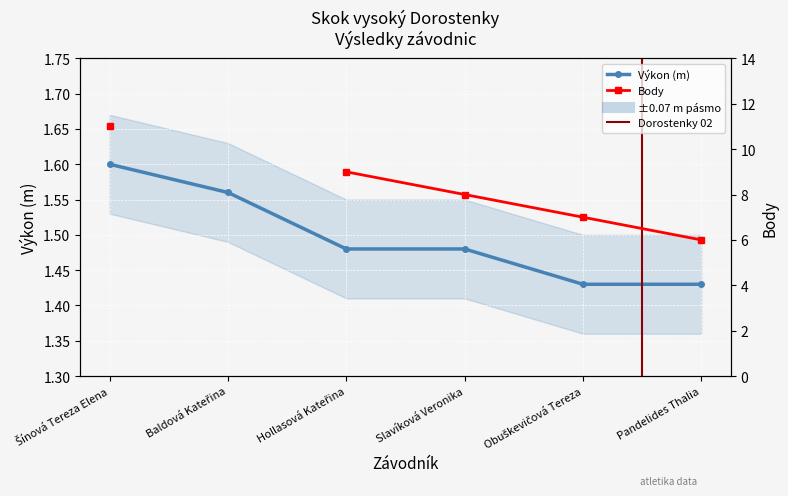

What is the sum of all values?

9.0